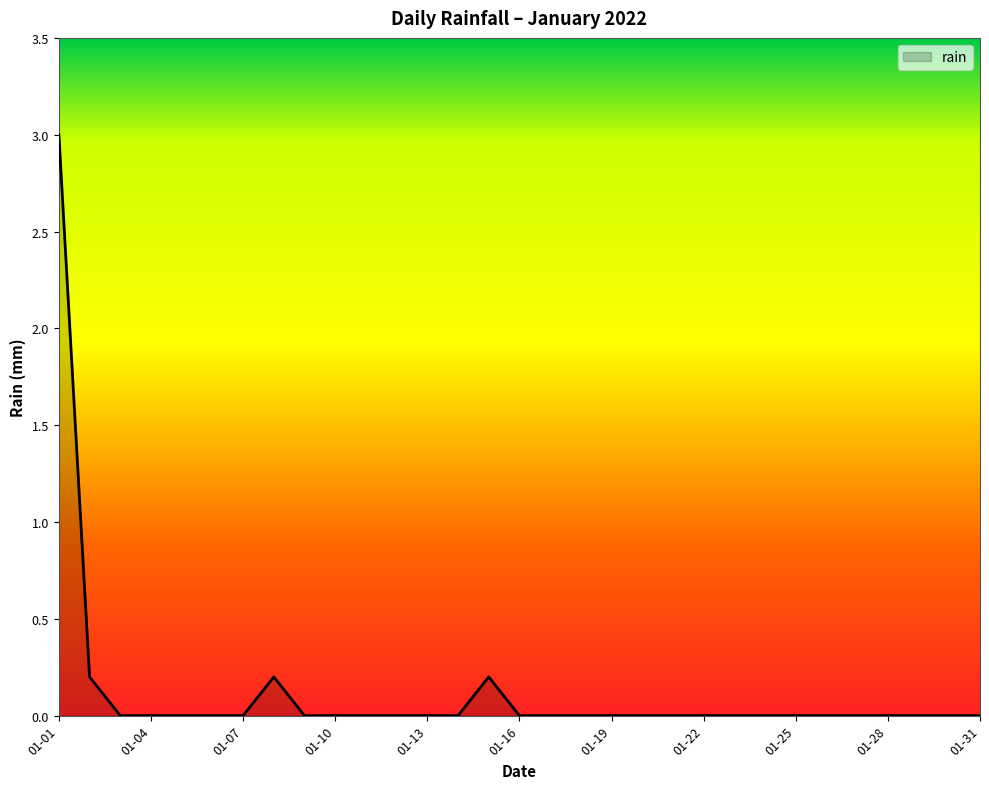

What is the greatest value displayed?

3.0